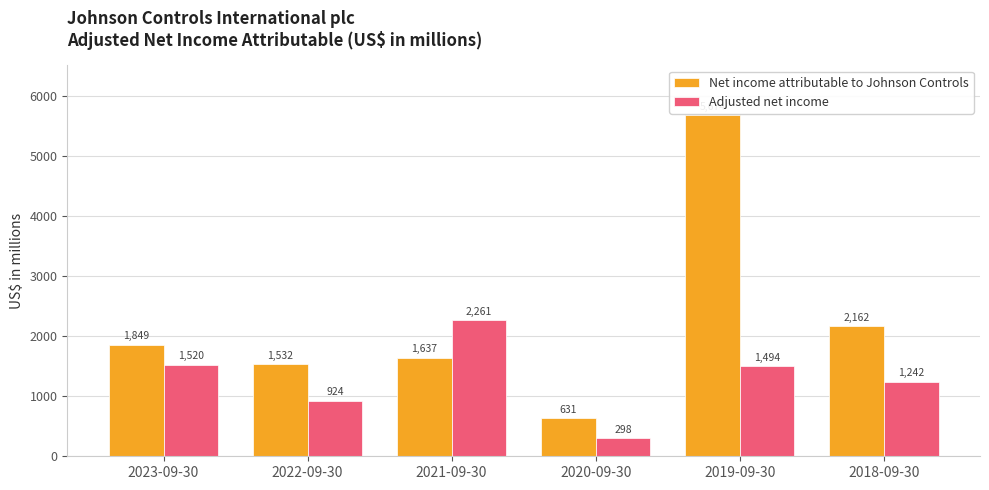

What is the approximate value of Net income attributable to Johnson Controls at 2018-09-30?

2162